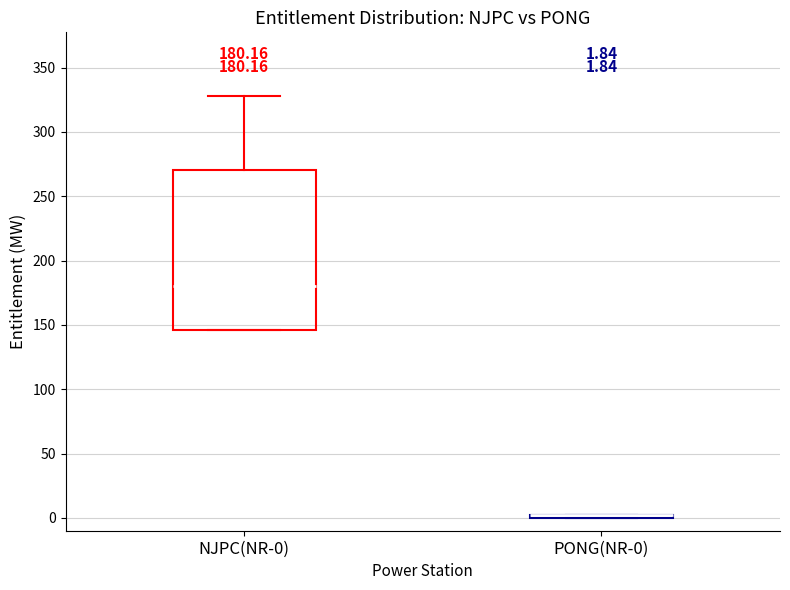

Comparing the boxes themselves (not the whiskers), which one is the tallest?

NJPC(NR-0)